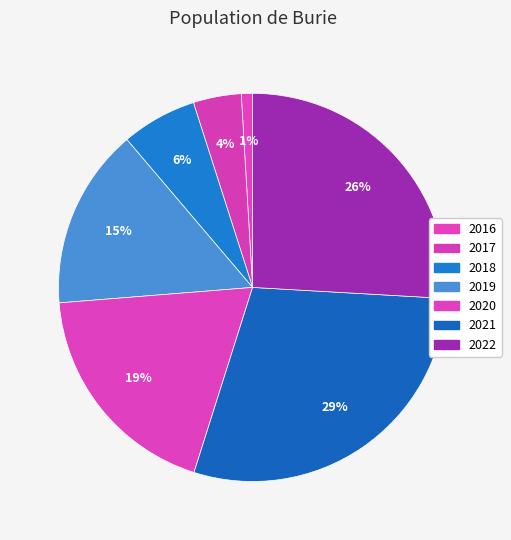

Is there a majority slice in this chart?

No